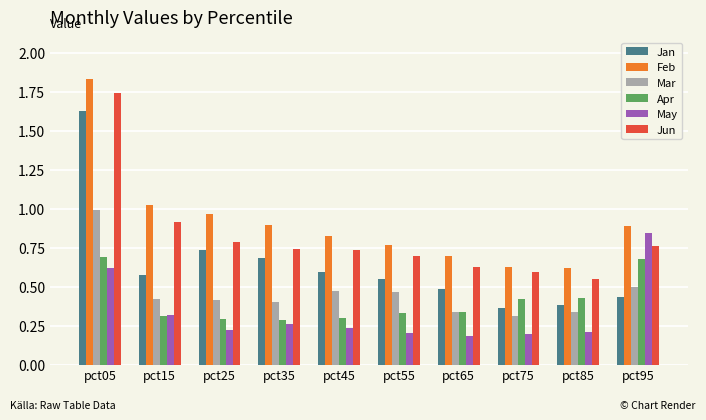

At how many categories does at least one series exceed 0?

10